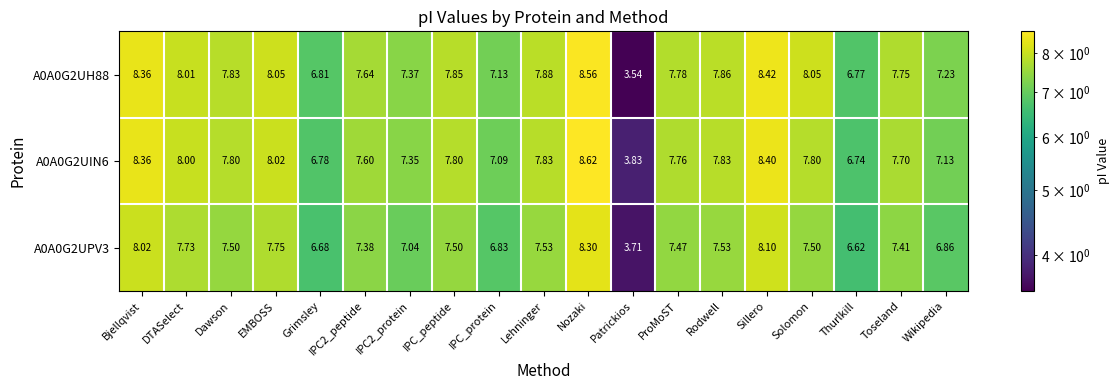

At which category is the sum across all series the highest?

Nozaki